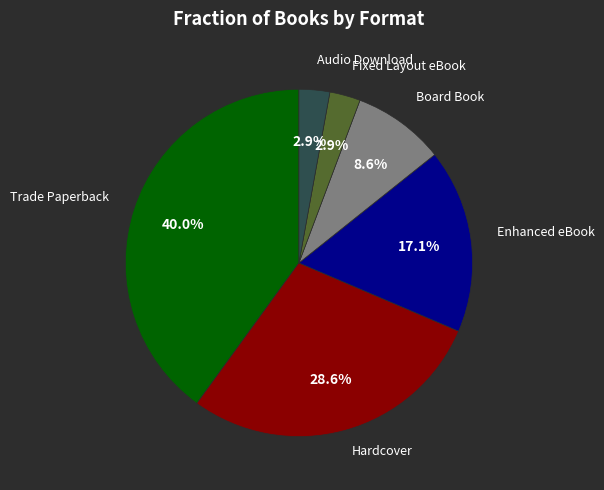

Is there any slice that represents more than half of the pie?

No